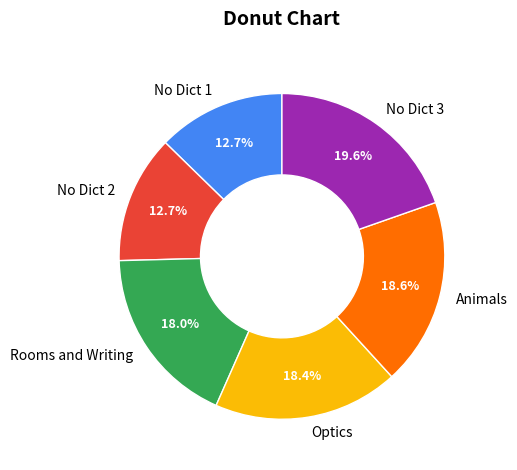

To the nearest percent, what is the average slice percentage?

17%